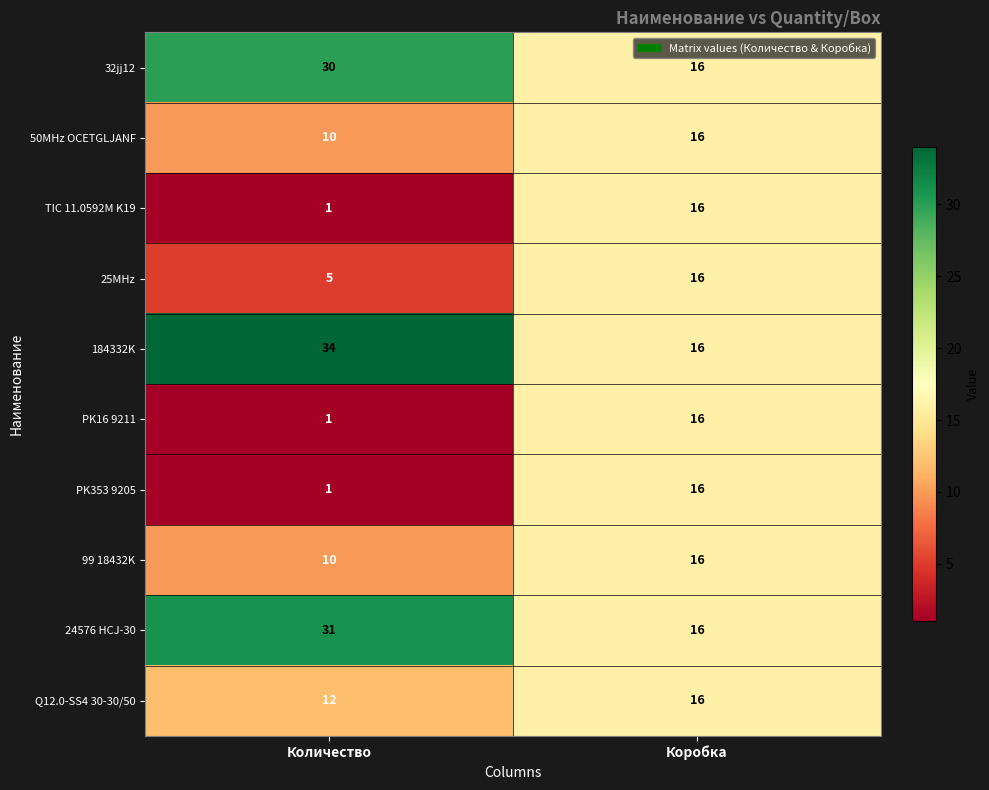

What is the greatest value displayed?

34